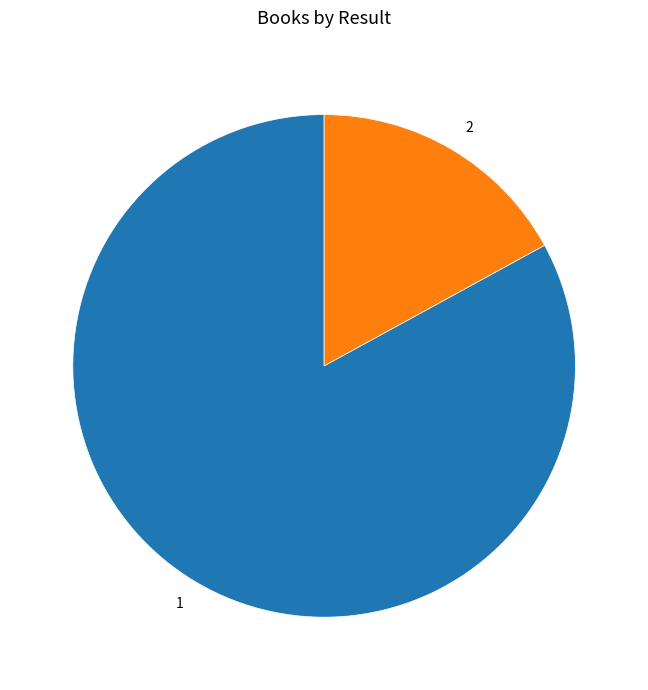

What is the ratio of the value at 2 to the value at 1?

0.2